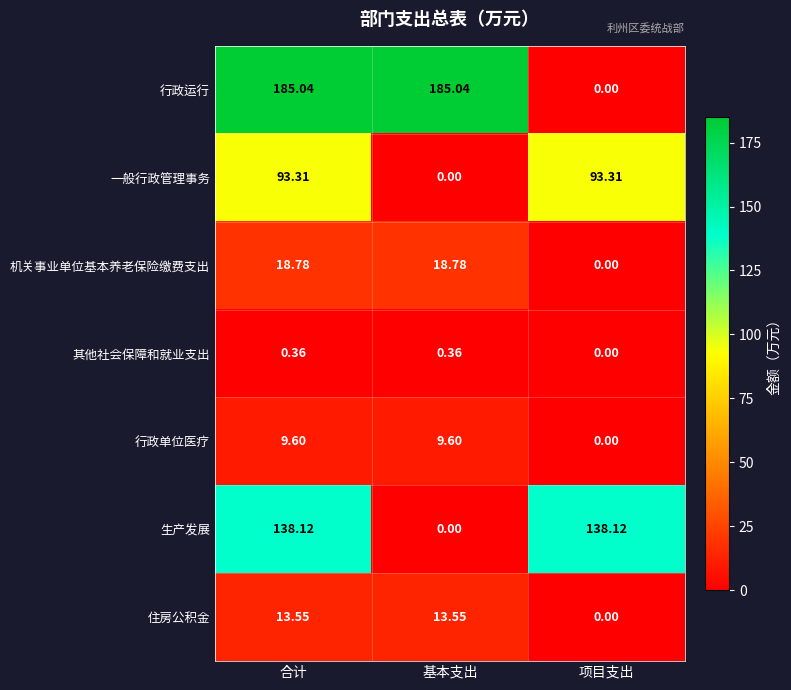

List the series in order of their peak value, lowest first.

其他社会保障和就业支出, 行政单位医疗, 住房公积金, 机关事业单位基本养老保险缴费支出, 一般行政管理事务, 生产发展, 行政运行